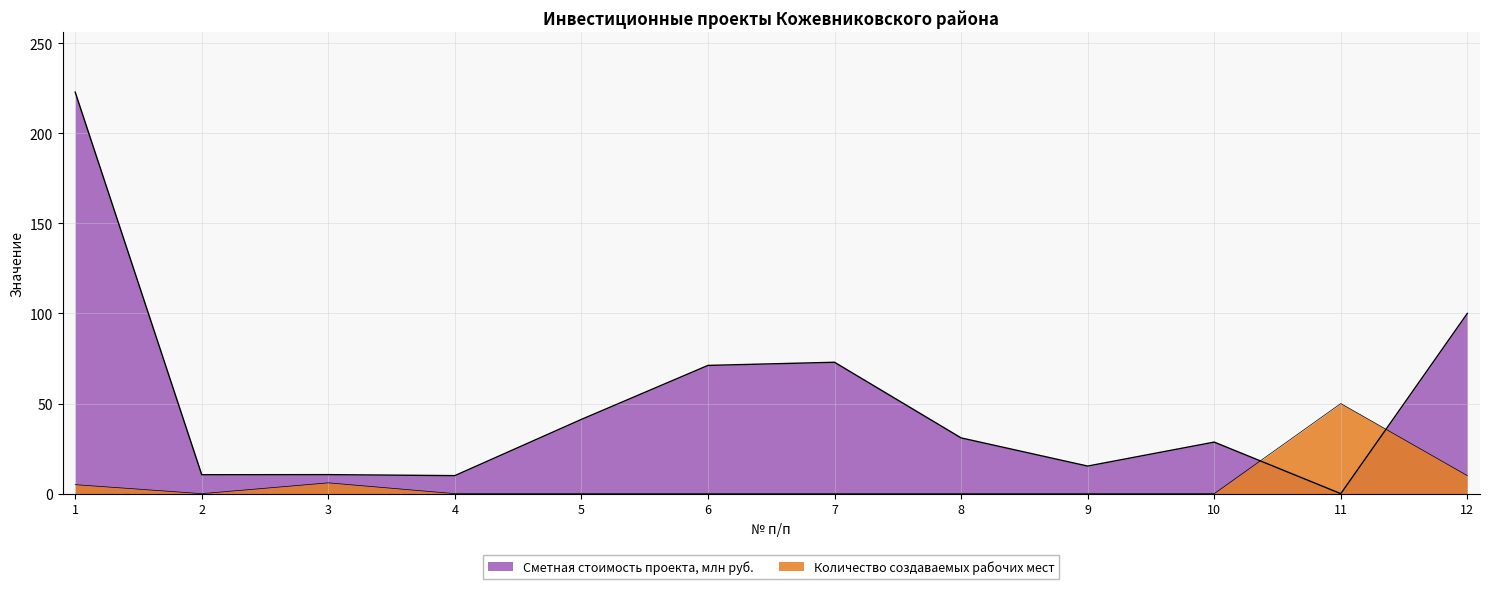

At which category does Сметная стоимость проекта, млн руб. reach its first local valley?

2